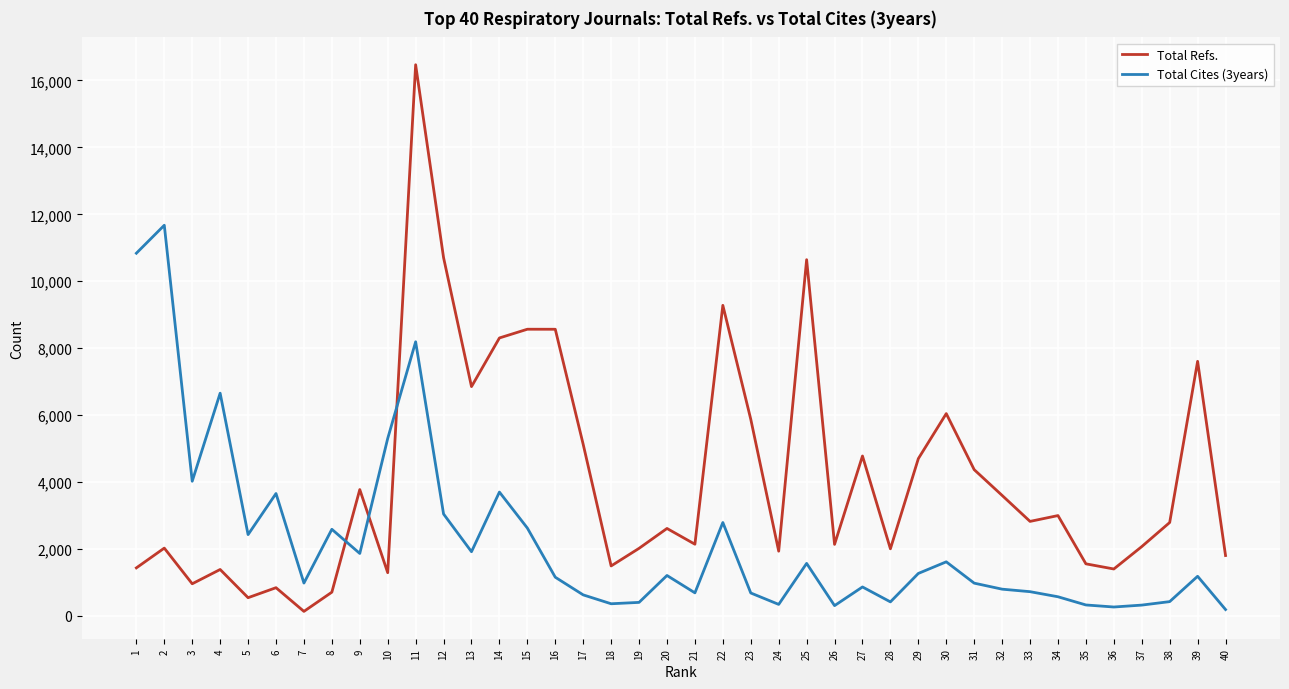

List the series in order of their peak value, highest first.

Total Refs., Total Cites (3years)